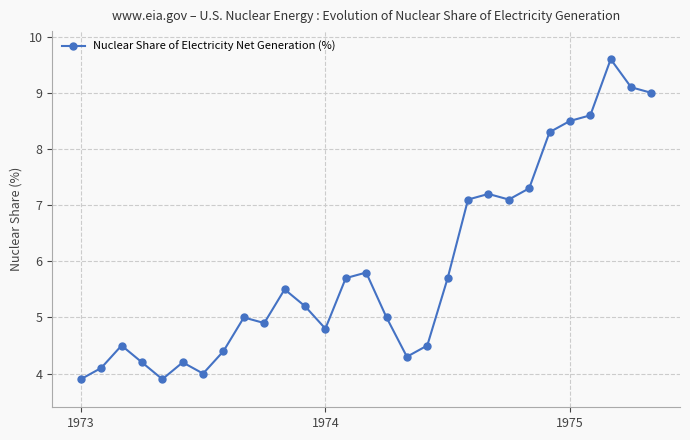

What is the greatest value displayed?

9.6